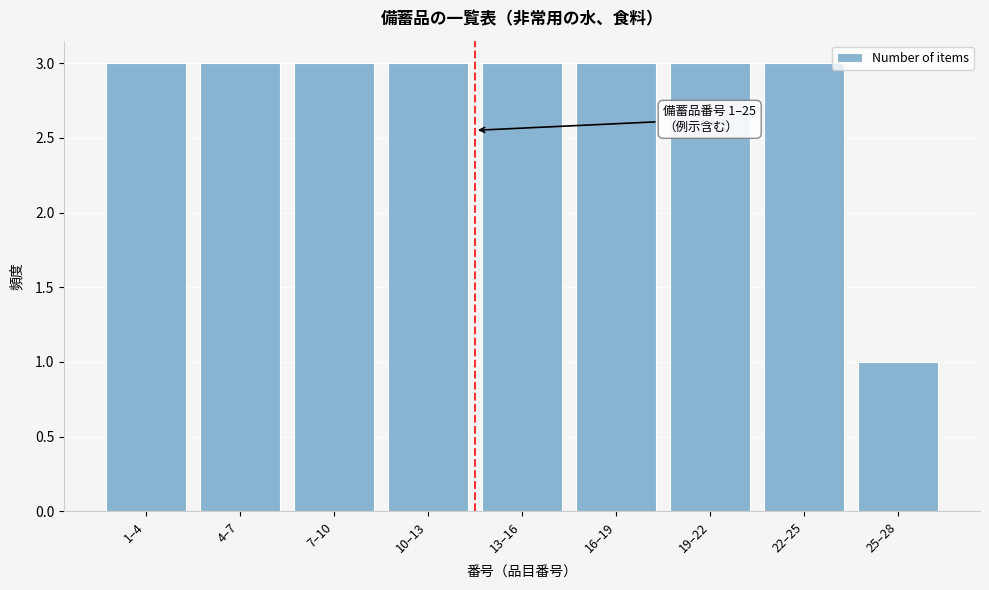

Reading right to left, what are all the values shown in this chart?

25–28=1	22–25=3	19–22=3	16–19=3	13–16=3	10–13=3	7–10=3	4–7=3	1–4=3